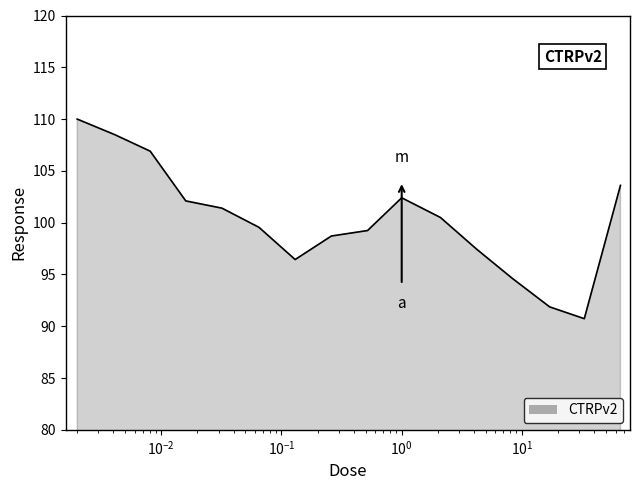

Count the number of values greater than 100.

8